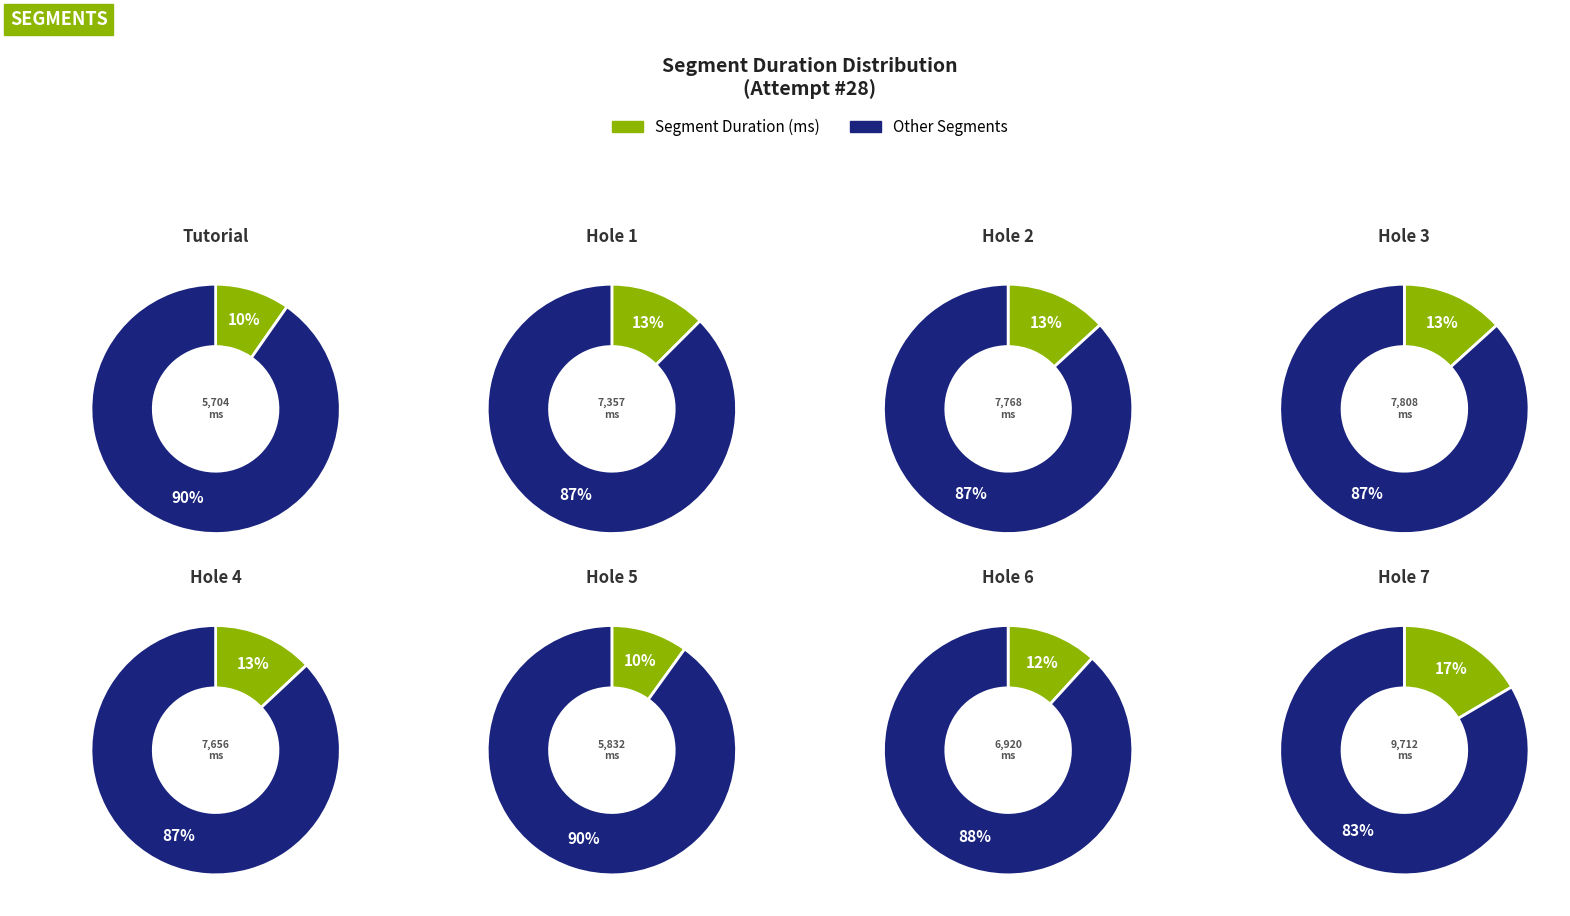

What percentage is the Hole 5 slice, to the nearest percent?

10%